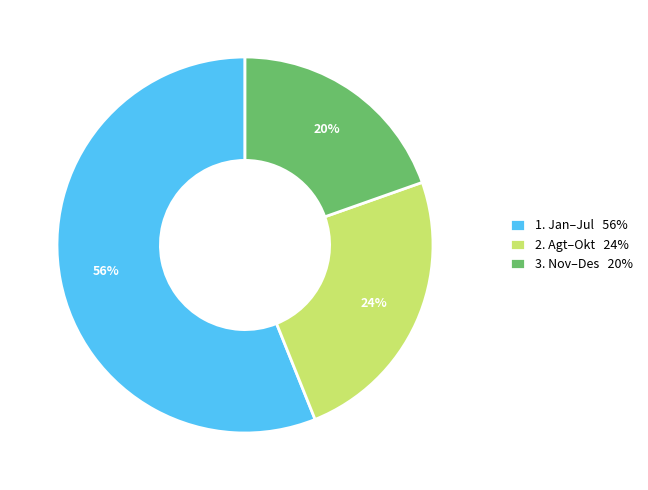

To the nearest percent, what is the average slice percentage?

33%